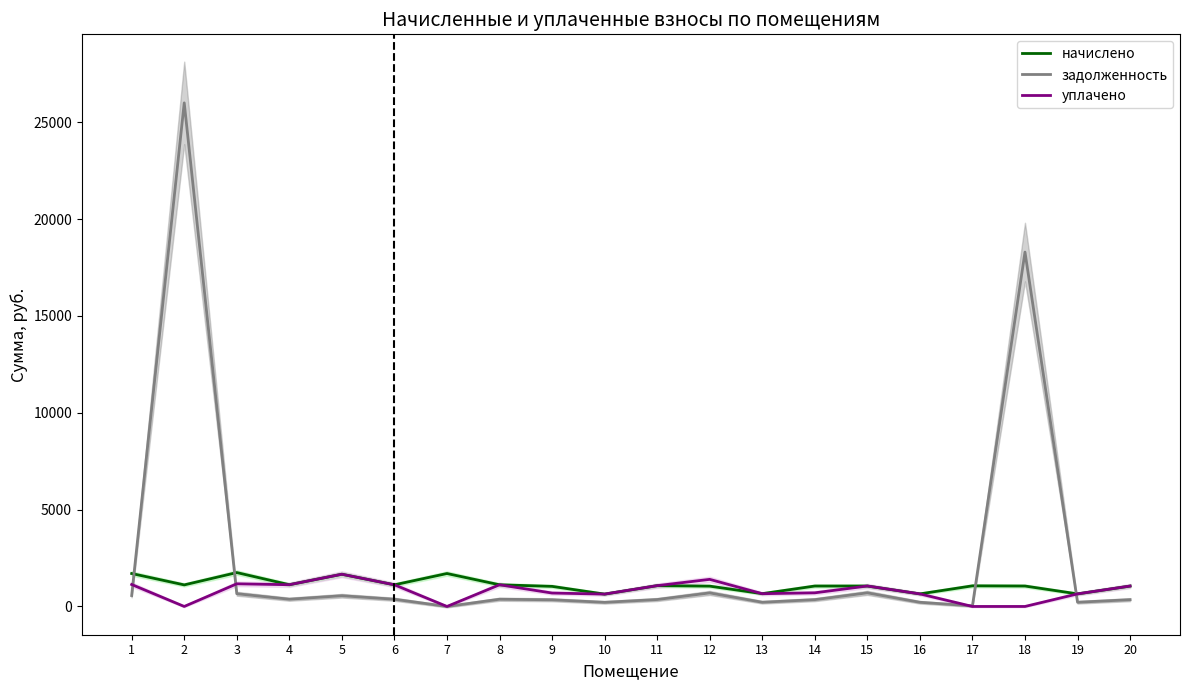

Reading right to left, list all the values displayed in this chart.

начислено: 20=1053.0	19=649.4	18=1055.0	17=1064.7	16=649.4	15=1055.0	14=1055.0	13=661.0	12=1049.1	11=1074.5	10=637.6	9=1037.4	8=1119.3	7=1700.4	6=1117.3	5=1663.3	4=1123.2	3=1749.2	2=1113.5	1=1700.4
задолженность: 20=350.2	19=216.4	18=18293.7	17=29.5	16=215.7	15=702.9	14=351.6	13=217.7	12=699.1	11=357.5	10=213.3	9=345.3	8=373.0	7=0.0	6=372.3	5=554.0	4=373.6	3=657.8	2=25996.1	1=564.0
уплачено: 20=1054.0	19=649.3	18=0.0	17=0.0	16=648.7	15=1056.0	14=704.0	13=659.0	12=1399.0	11=1074.0	10=638.4	9=692.7	8=1119.2	7=0.0	6=1118.0	5=1663.1	4=1122.4	3=1169.0	2=0.0	1=1133.0